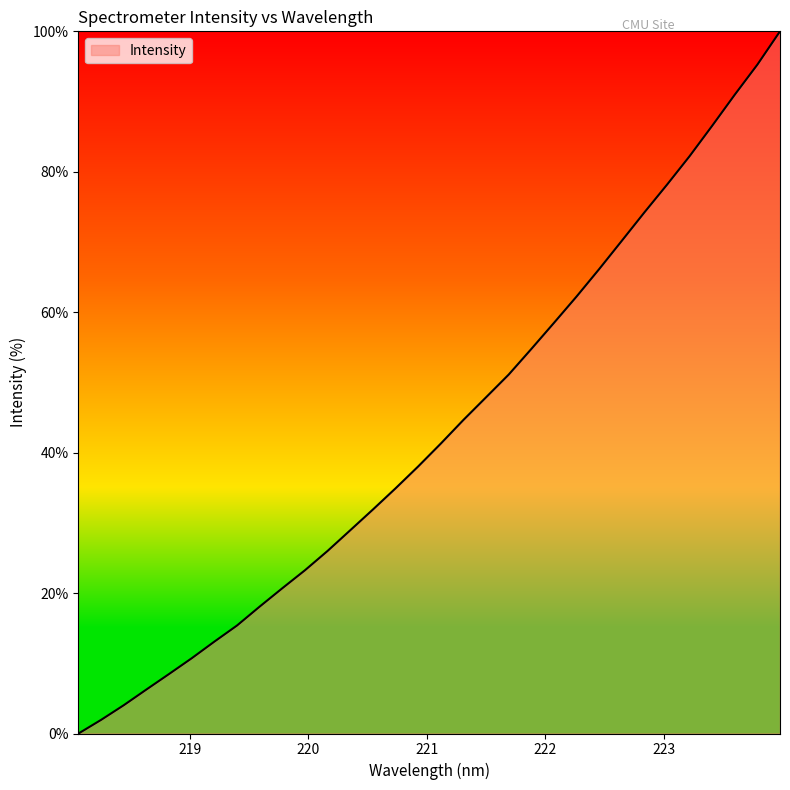

What is the maximum value shown in the chart?

100.0